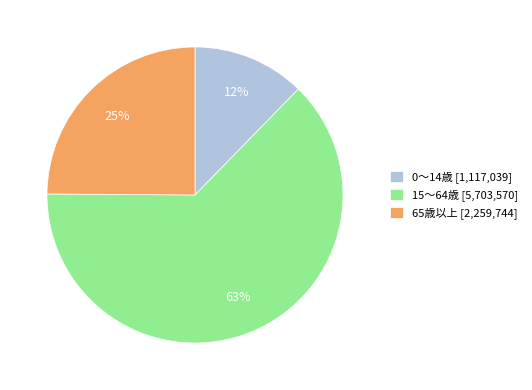

What is the ratio of the value at 65歳以上 to the value at 15～64歳?

0.4